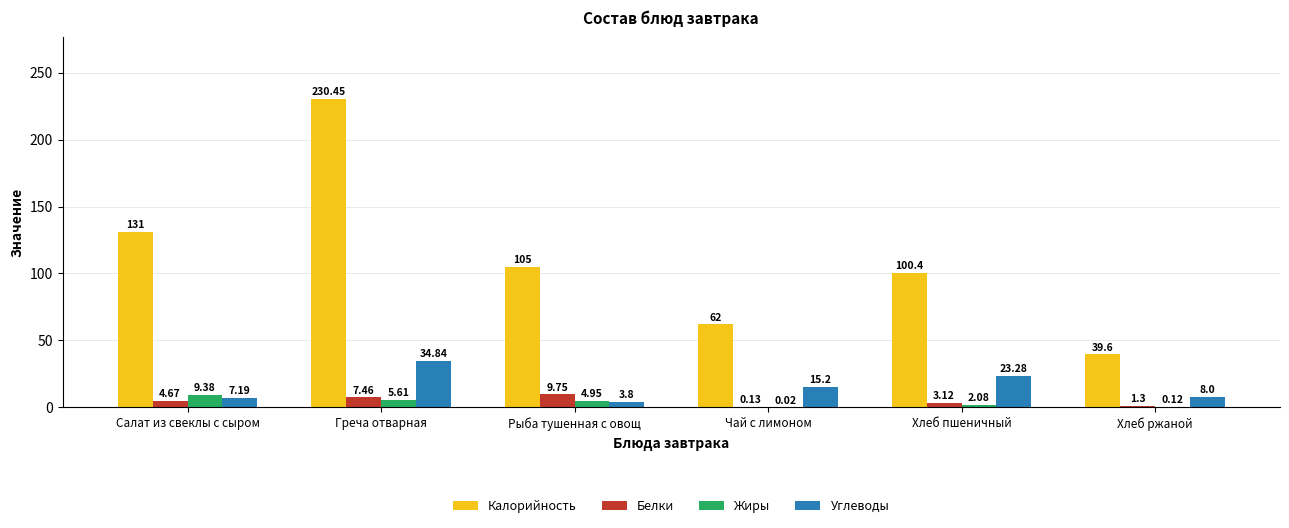

Where is Углеводы nearest to the value 19?

Чай с лимоном